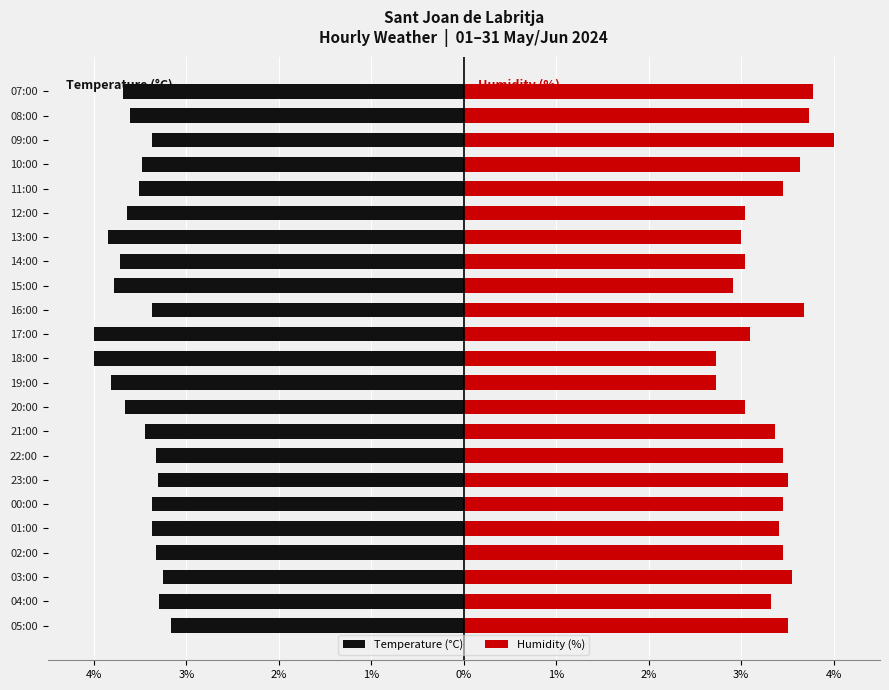

What is the value of the Humidity (%) bar at the 7th from the left?

3.5